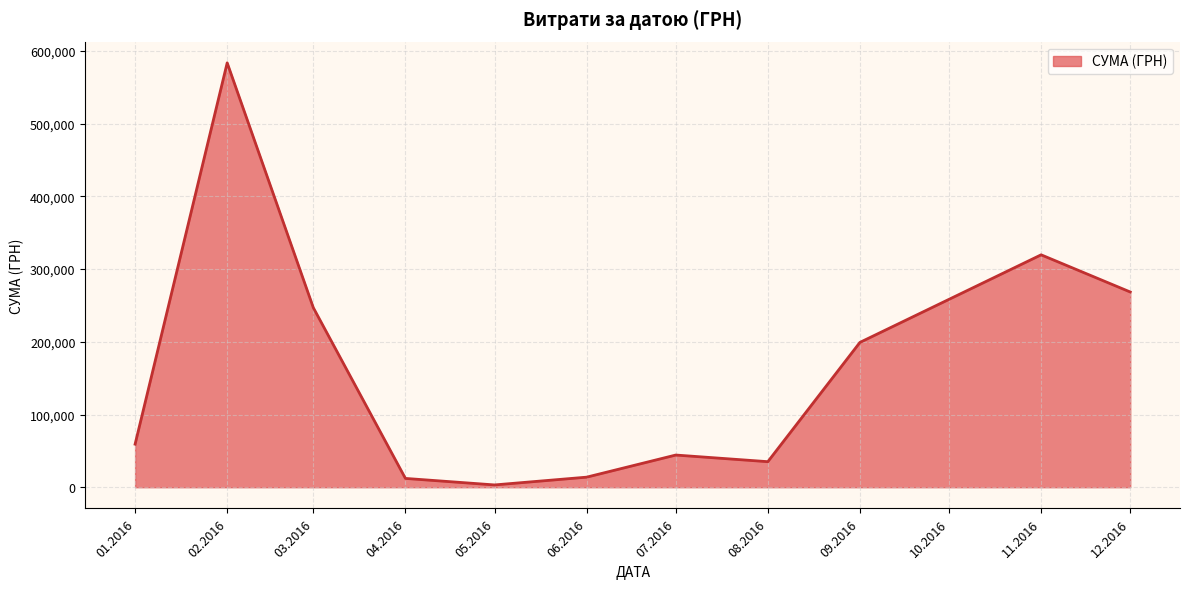

At which category does the data reach its first local peak?

02.2016